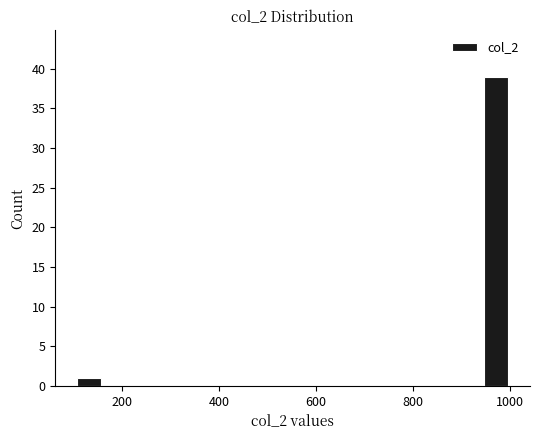

Read against the x-axis, roughly where is the centre of the tallest bar?

980